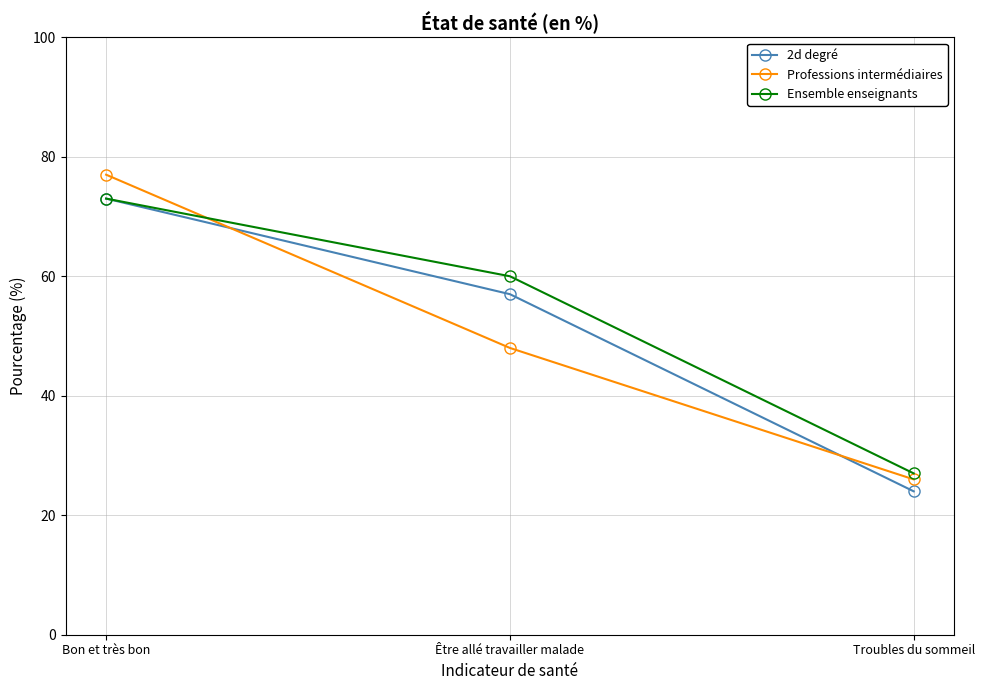

What is the sum of the Professions intermédiaires values at Être allé travailler malade and Bon et très bon?

125